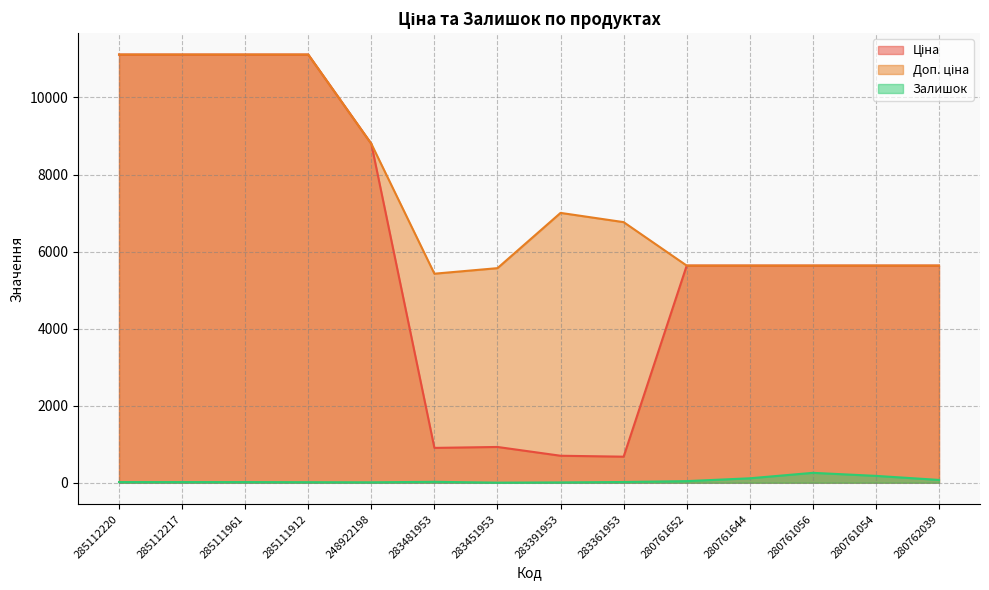

At which category does Доп. ціна reach its first local valley?

283481953